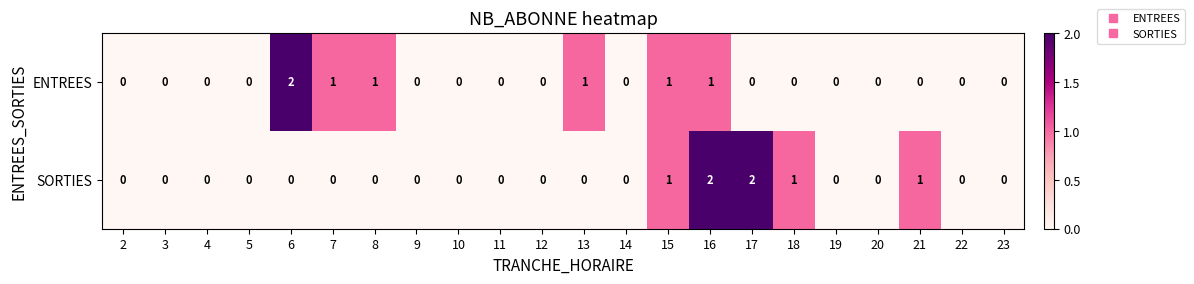

The SORTIES series shows 0 at 7. True or false?

True